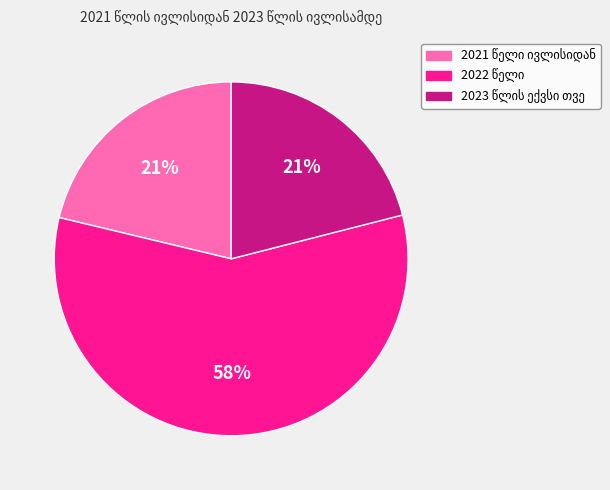

Count the number of slices in the pie.

3